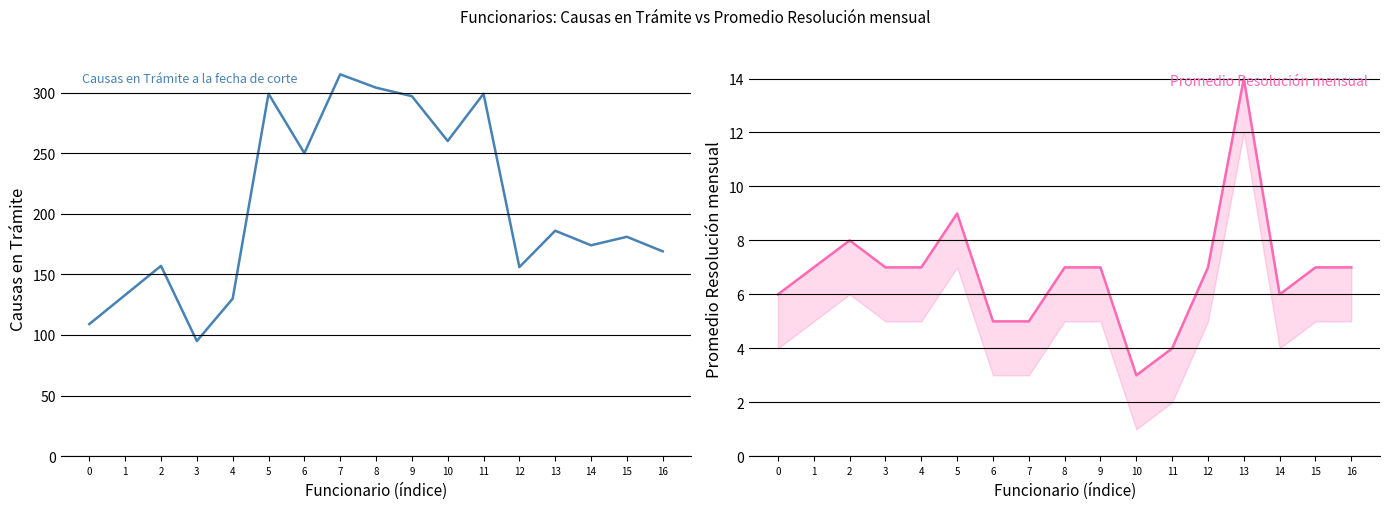

Is the value of Causas en Trámite a la fecha de corte at 15 greater than the value of Promedio Resolución mensual at 10?

Yes